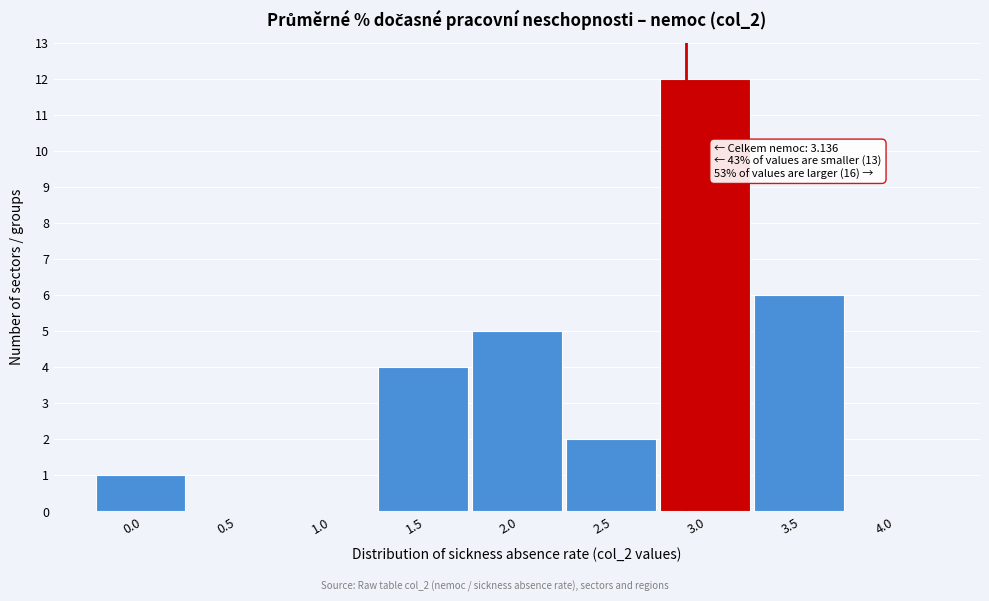

Reading left to right, transcribe all the data shown in this chart.

0.0=1	0.5=0	1.0=0	1.5=4	2.0=5	2.5=2	3.0=12	3.5=6	4.0=0